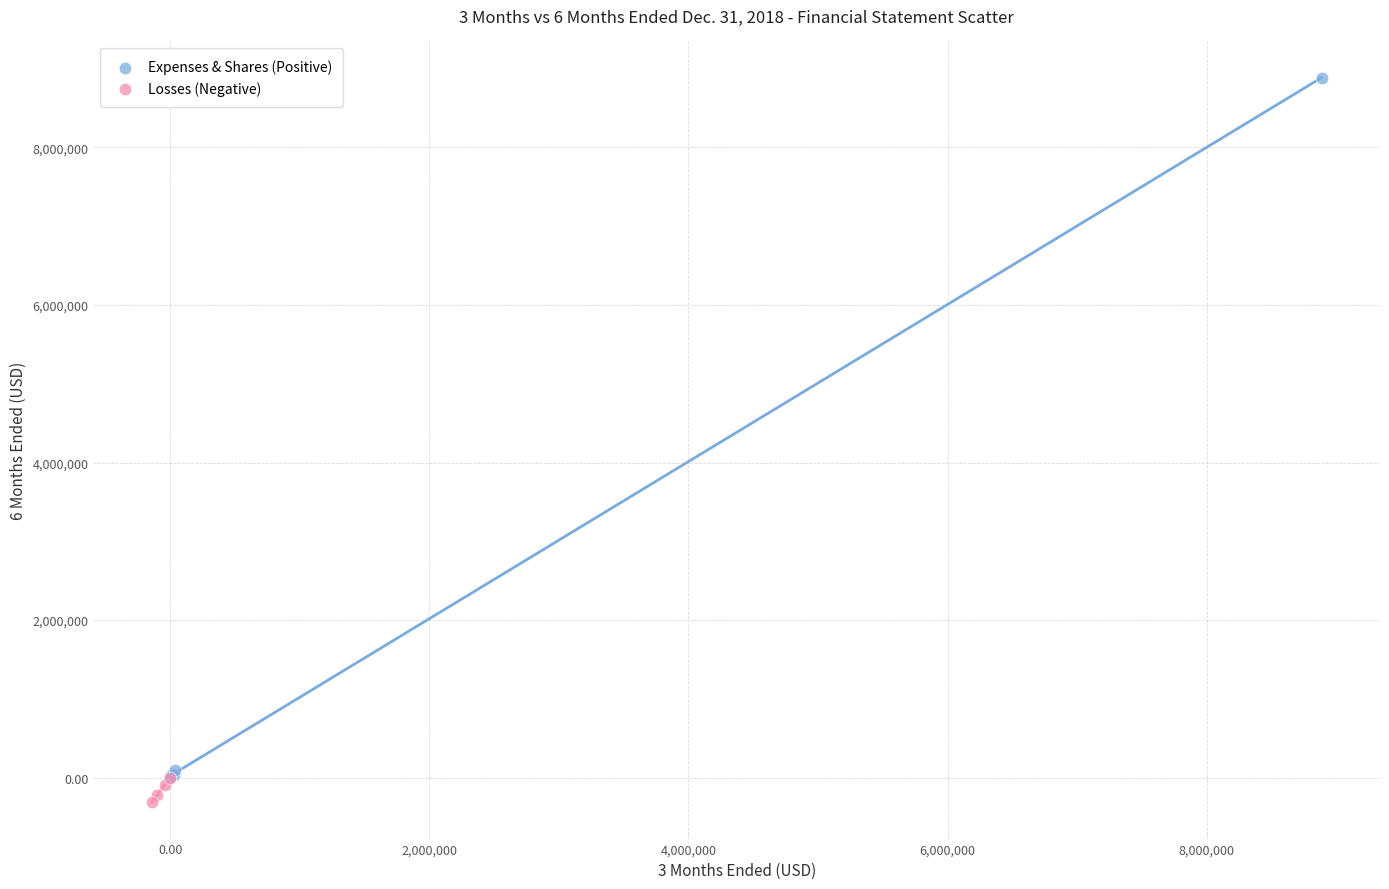

Which series contains the highest Y value?

Expenses & Shares (Positive)